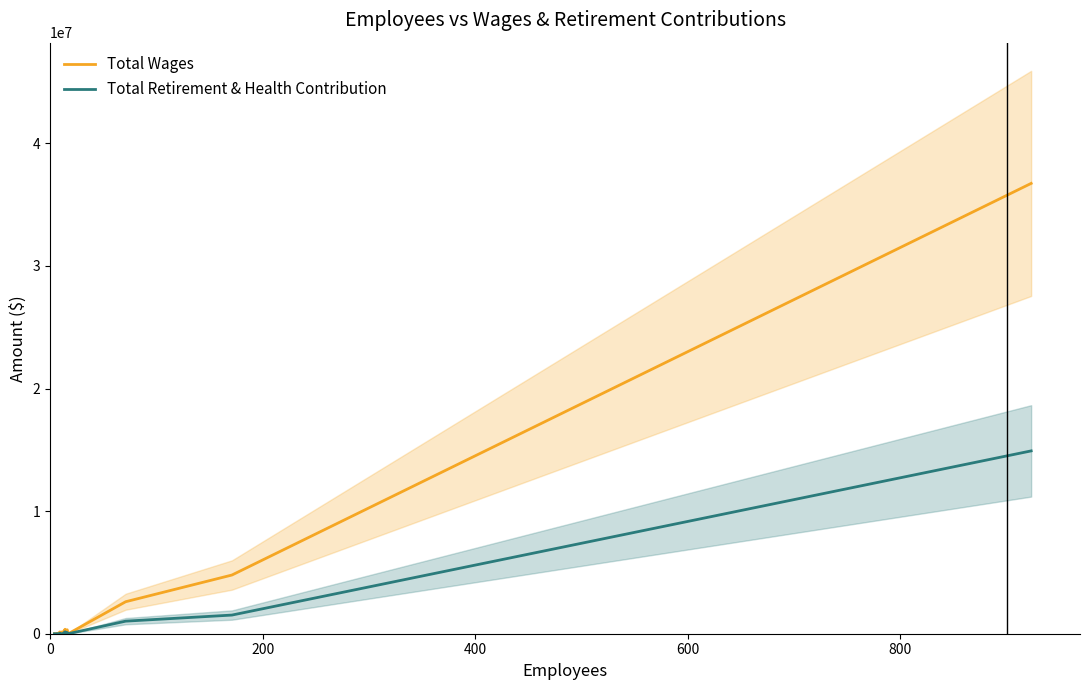

What is the value of the Total Wages point at the 16th from the left?

304344